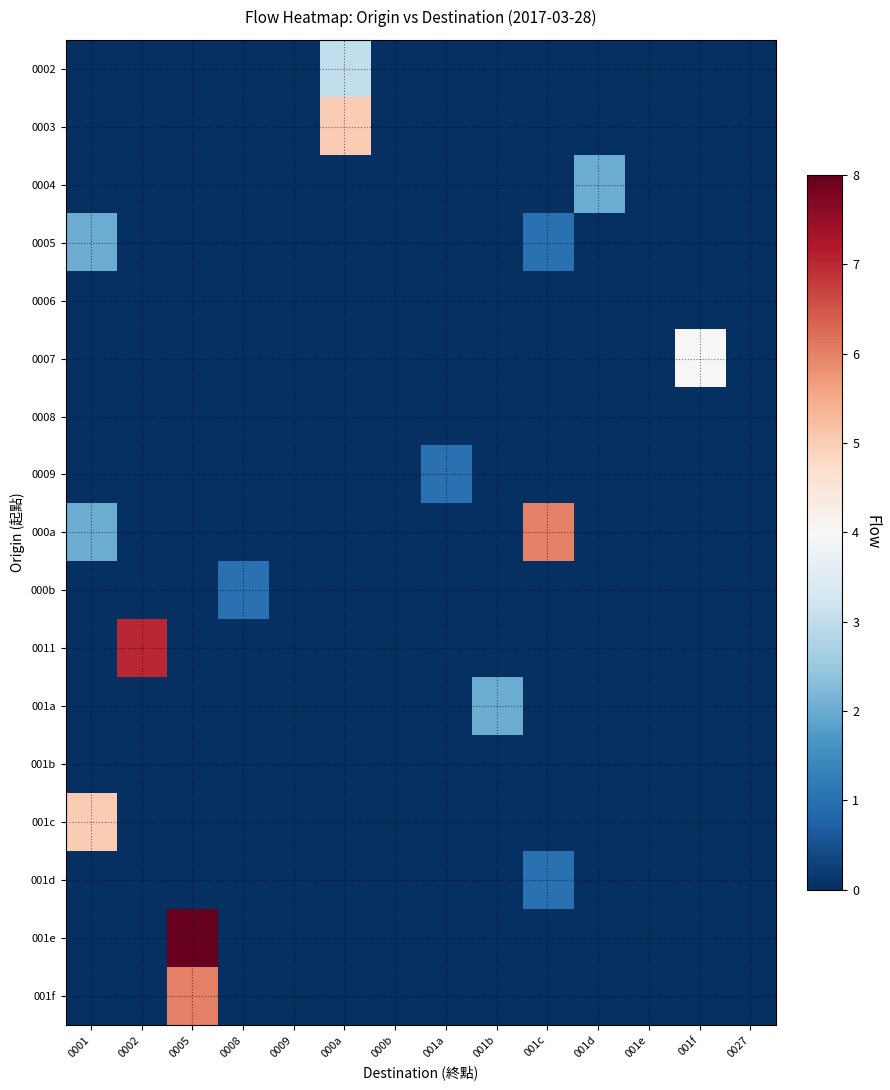

Which category has the highest value across all series?

0005